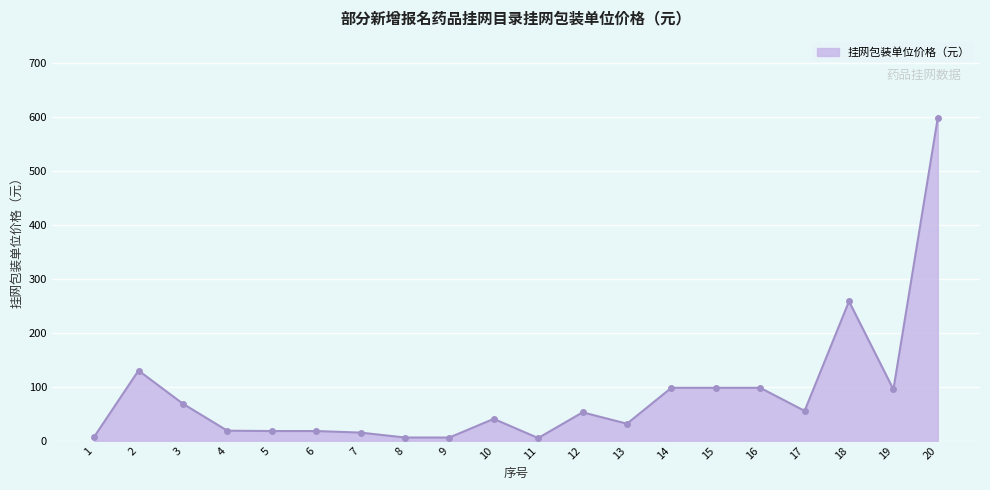

At which category does the chart reach its peak across all series?

20